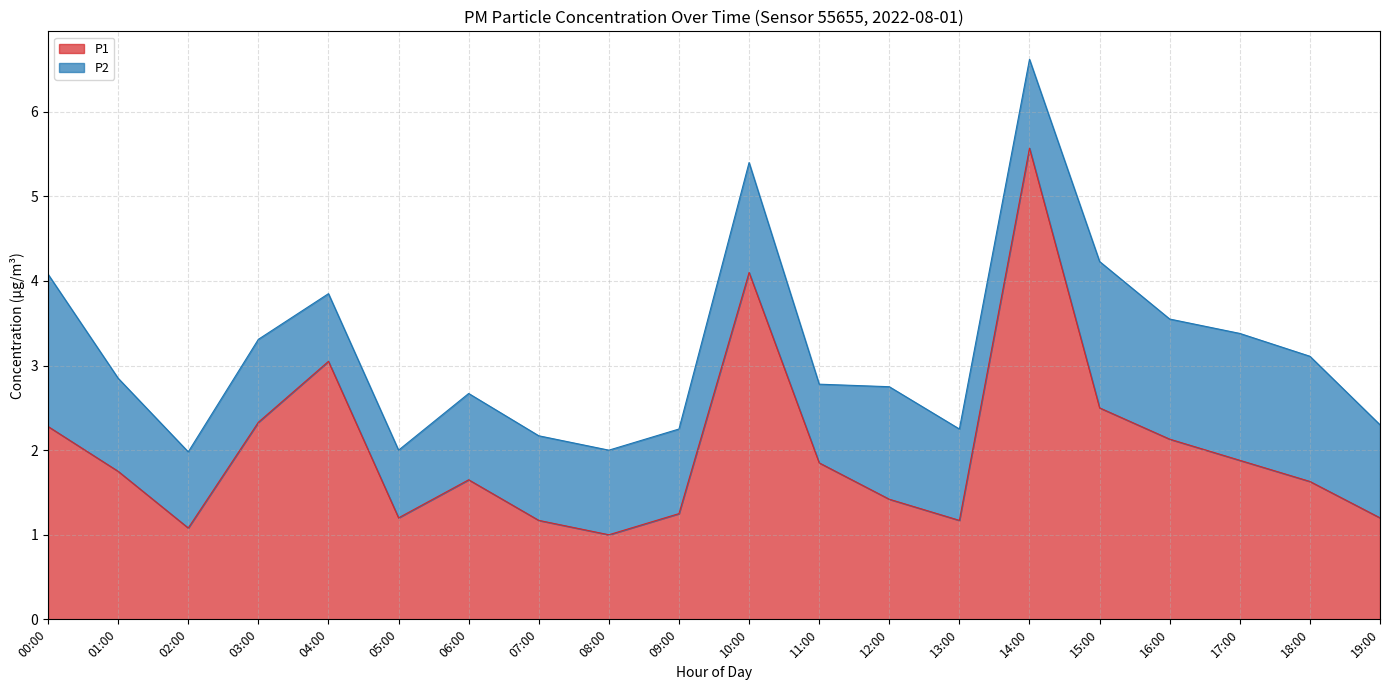

Rank the categories by value from lowest to highest.

08:00, 02:00, 07:00, 13:00, 05:00, 19:00, 09:00, 12:00, 18:00, 06:00, 01:00, 11:00, 17:00, 16:00, 00:00, 03:00, 15:00, 04:00, 10:00, 14:00